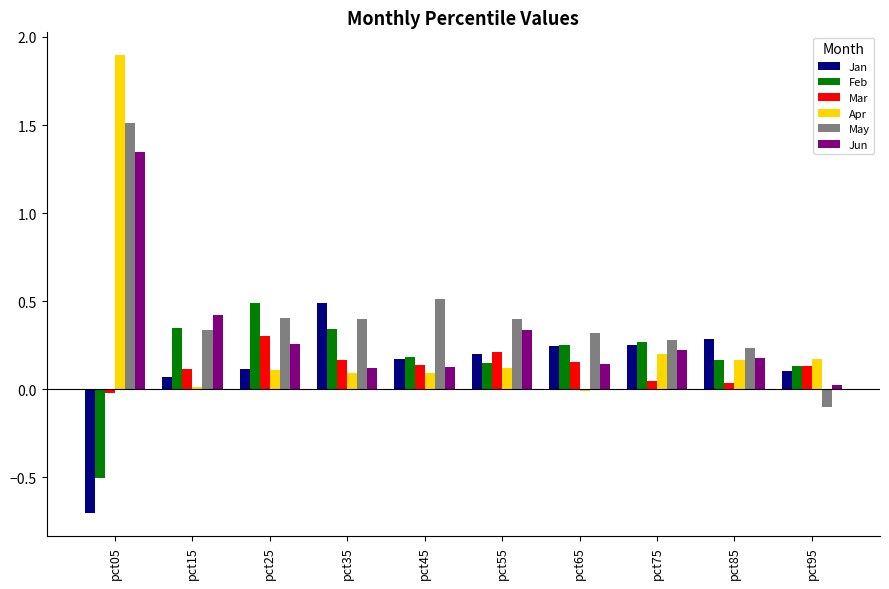

What is the sum of all Jun values?

3.2